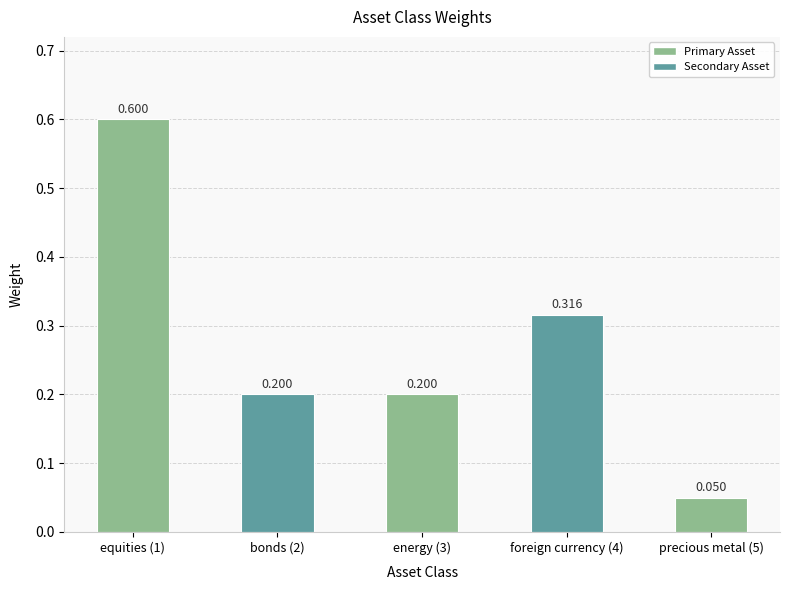

Reading left to right, transcribe all the data shown in this chart.

0.6	0.2	0.2	0.3	0.1